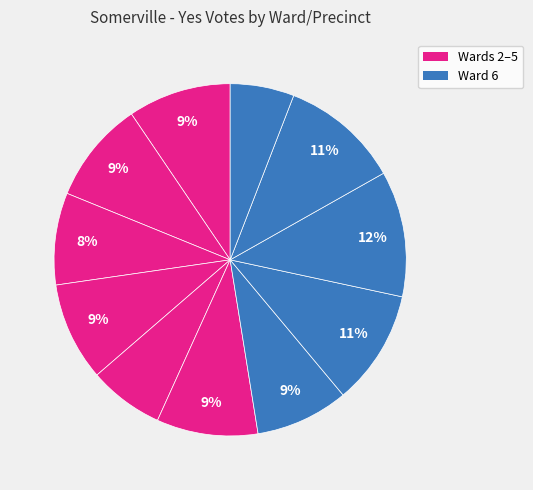

How many segments does this pie chart have?

11